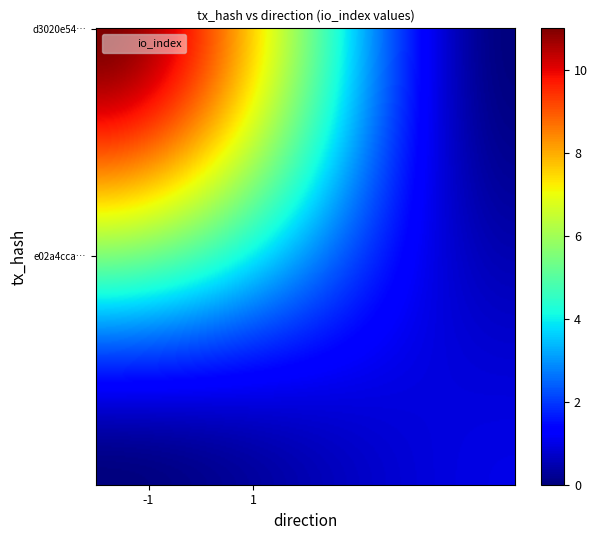

Is the value of e02a4cca9270ccf9b011b2a4d401d07db9f9eeb at io_index greater than the value of d3020e543907321ad729f192c60af001069806b at io_index?

No